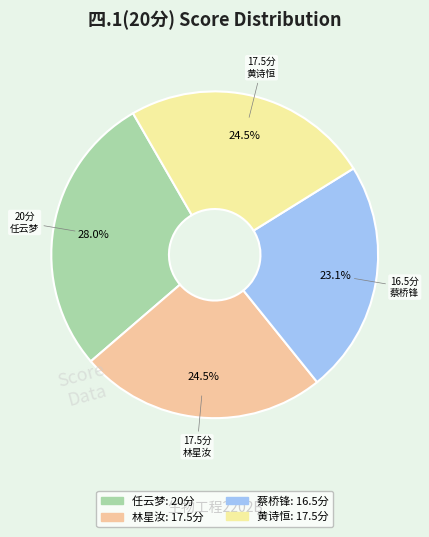

Does any single category account for the majority?

No